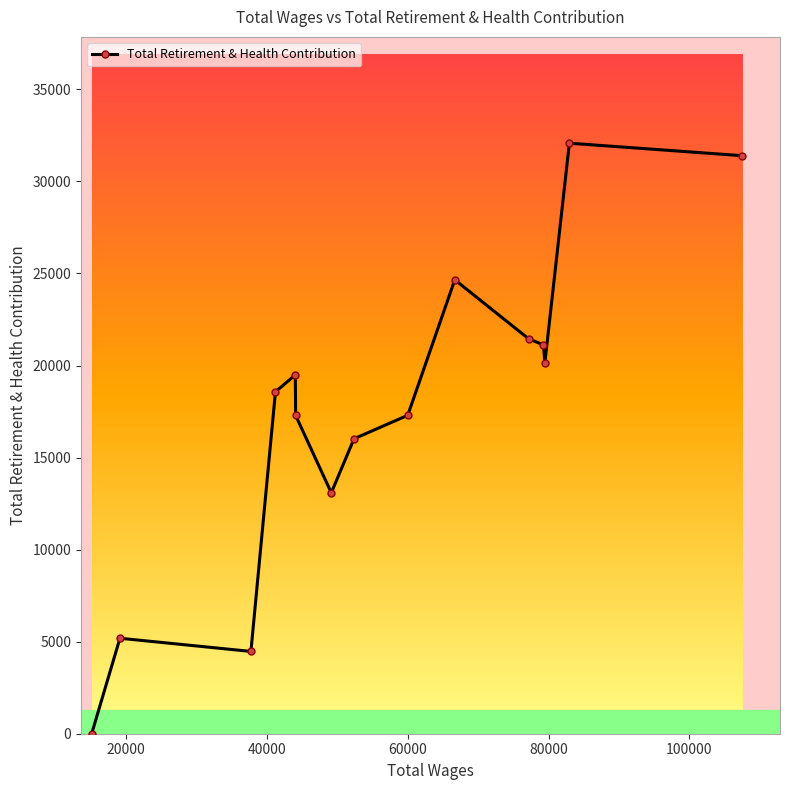

What is the greatest value displayed?

32077